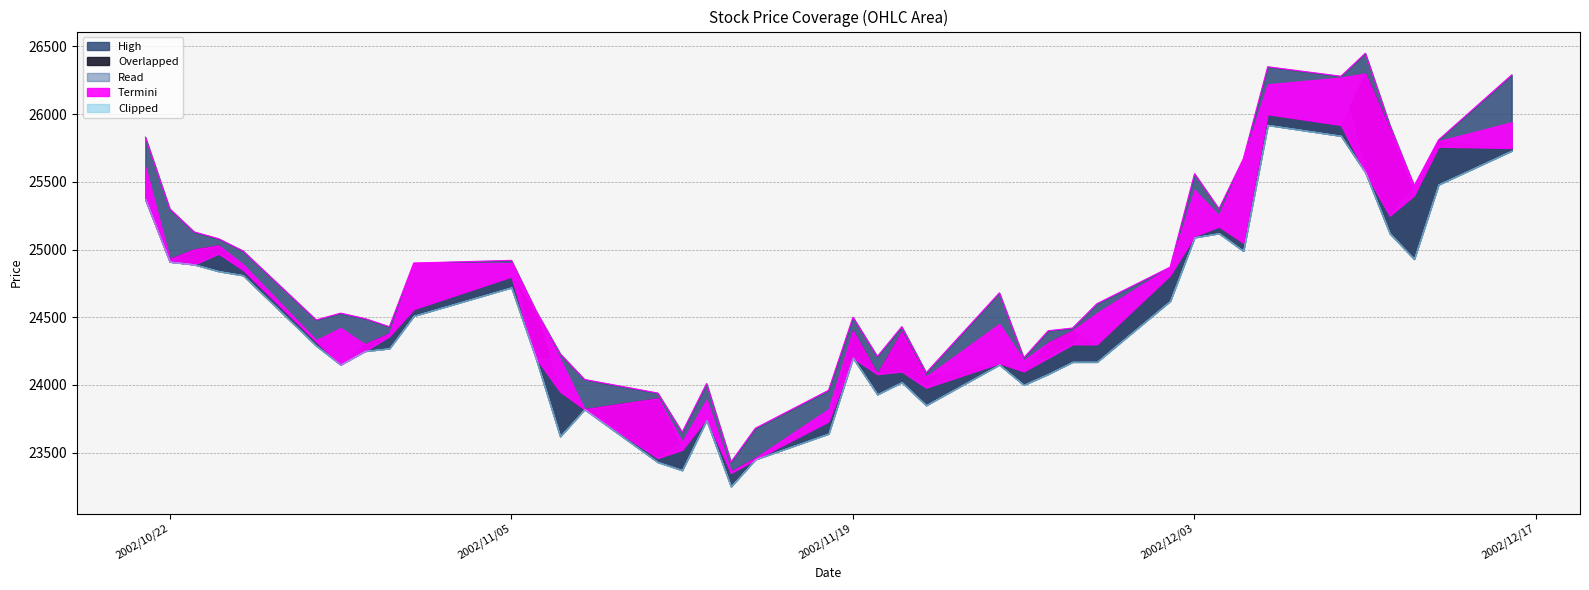

In High, how many points are higher than both neighbors (excluding endpoints)?

9